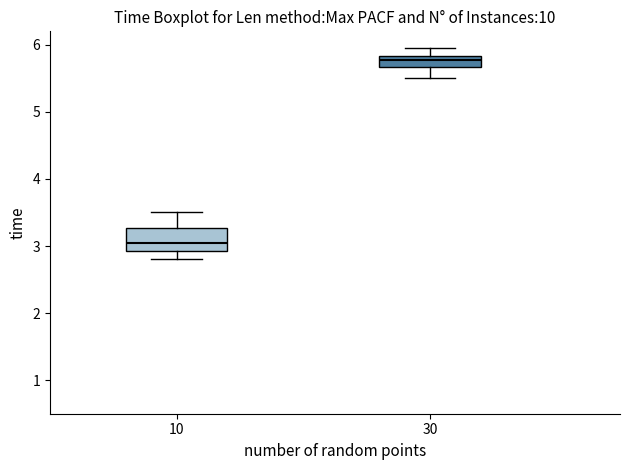

Reading left to right, read every box against the y-axis: the position of its median line, the range the box covers, and the ends of its whiskers. The values are not printed on the chart, so give them approximately, as read against the axis.

10: median 3.1, box 2.9 to 3.3, whiskers 2.8 to 3.5
30: median 5.8 (inside the box), box 5.7 to 5.8, whiskers 5.5 to 6.0